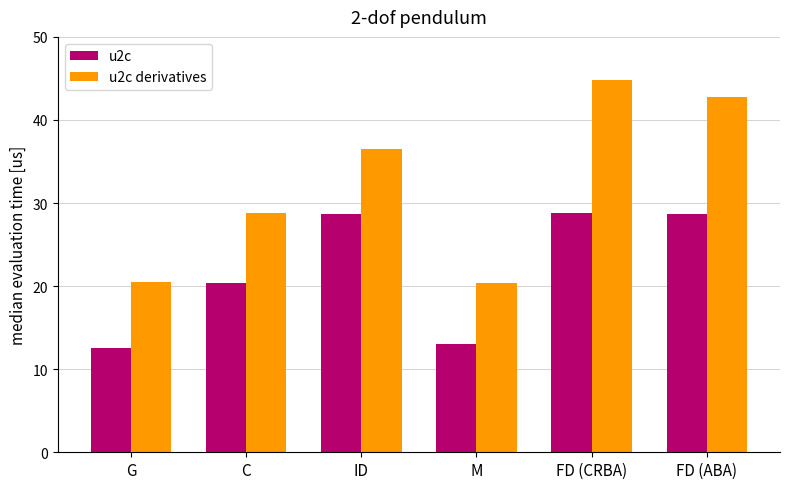

Is the value of u2c at M greater than the value of u2c derivatives at G?

No